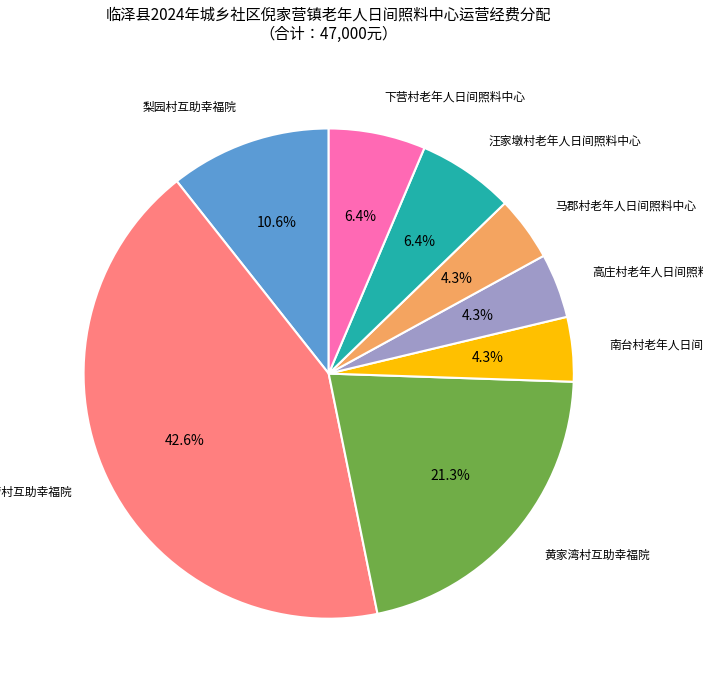

Does any single category account for the majority?

No